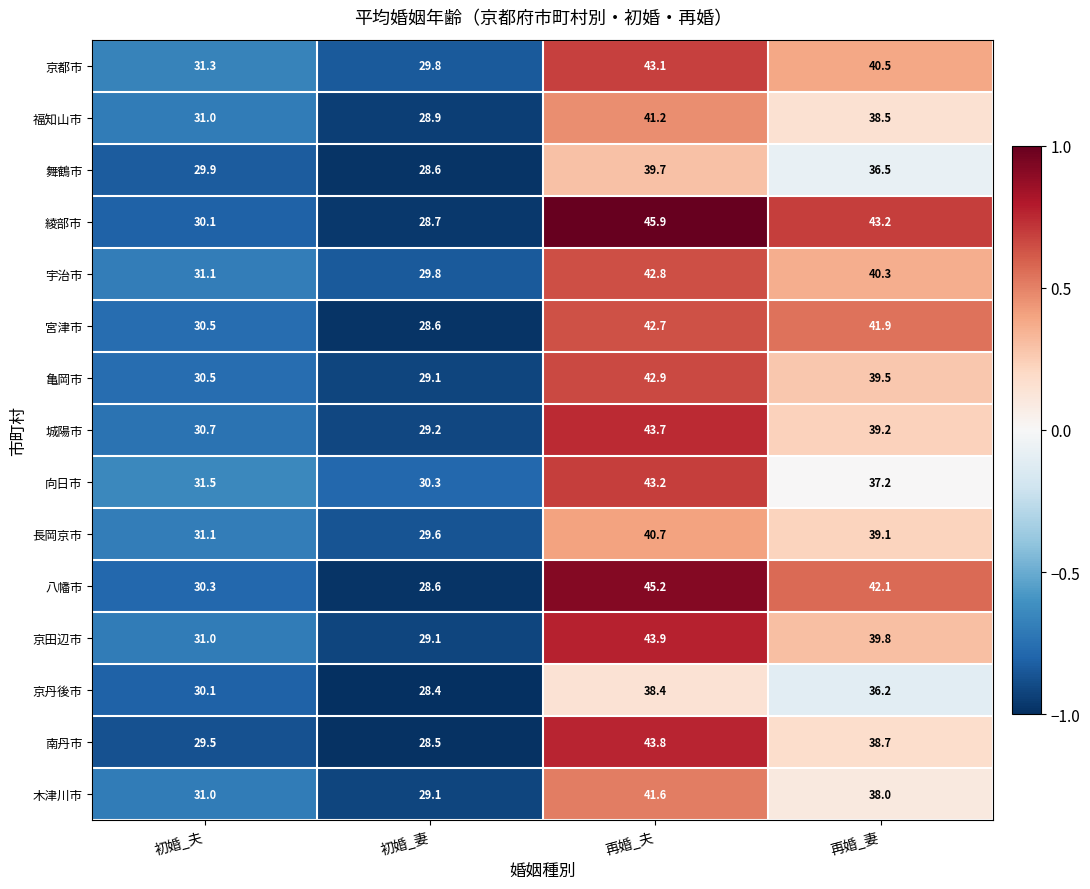

The value of 南丹市 at 再婚_妻 is 19.0. True or false?

False